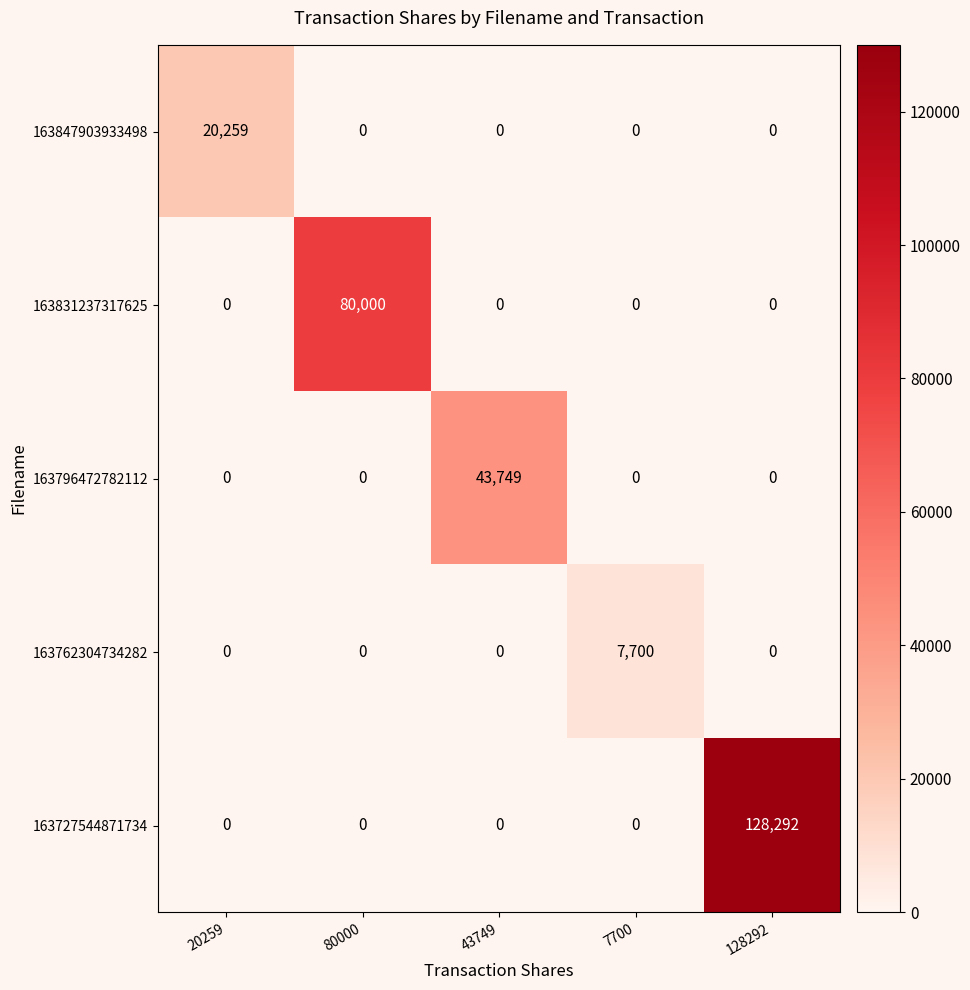

Rank the series by their maximum value, from highest to lowest.

163727544871734, 163831237317625, 163796472782112, 163847903933498, 163762304734282